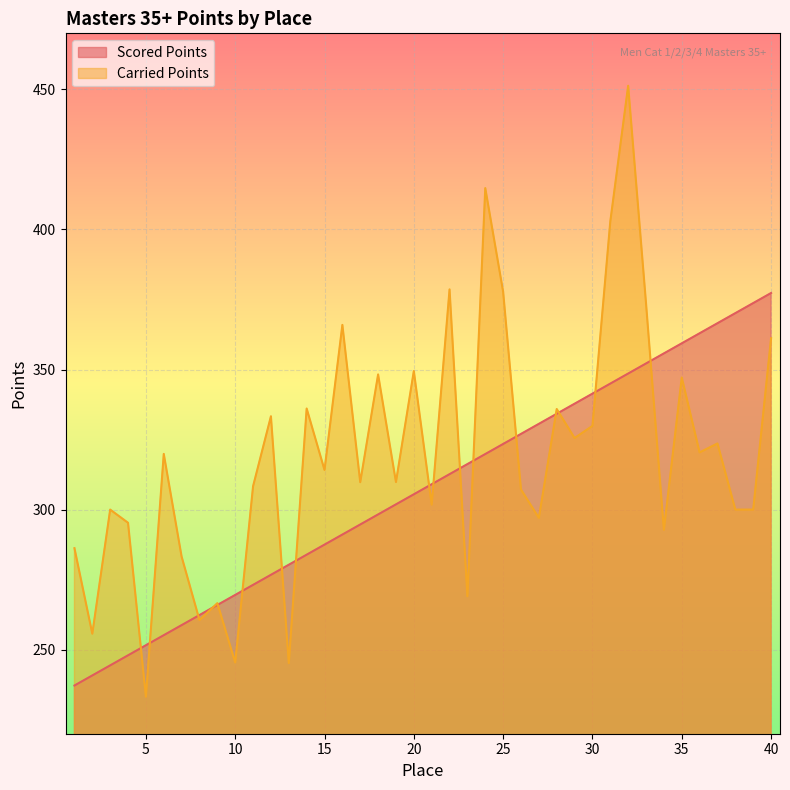

Which series changed the most between 9 and 17?

Carried Points